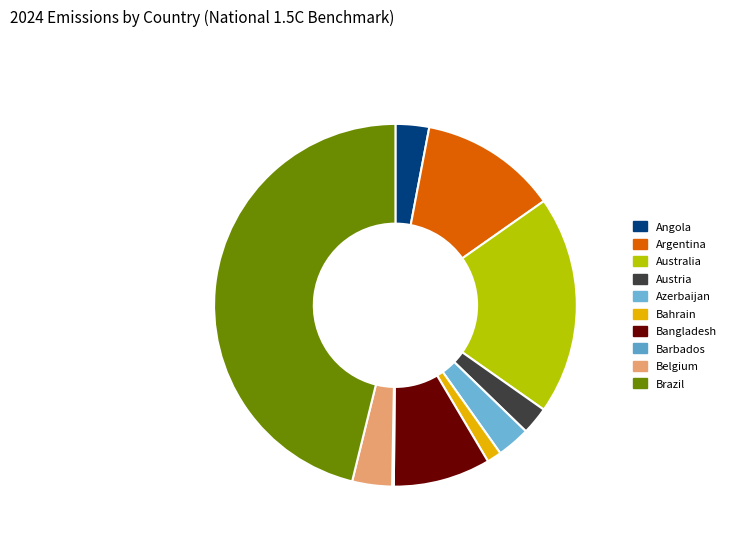

Rank the categories by value from lowest to highest.

Barbados, Bahrain, Austria, Azerbaijan, Angola, Belgium, Bangladesh, Argentina, Australia, Brazil